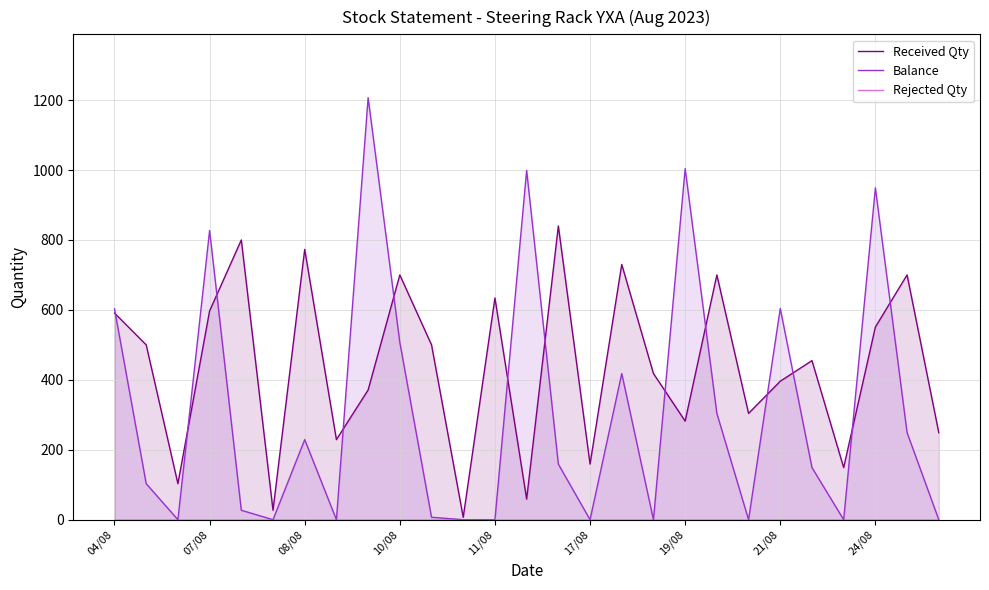

At which category is the sum across all series the highest?

24/08